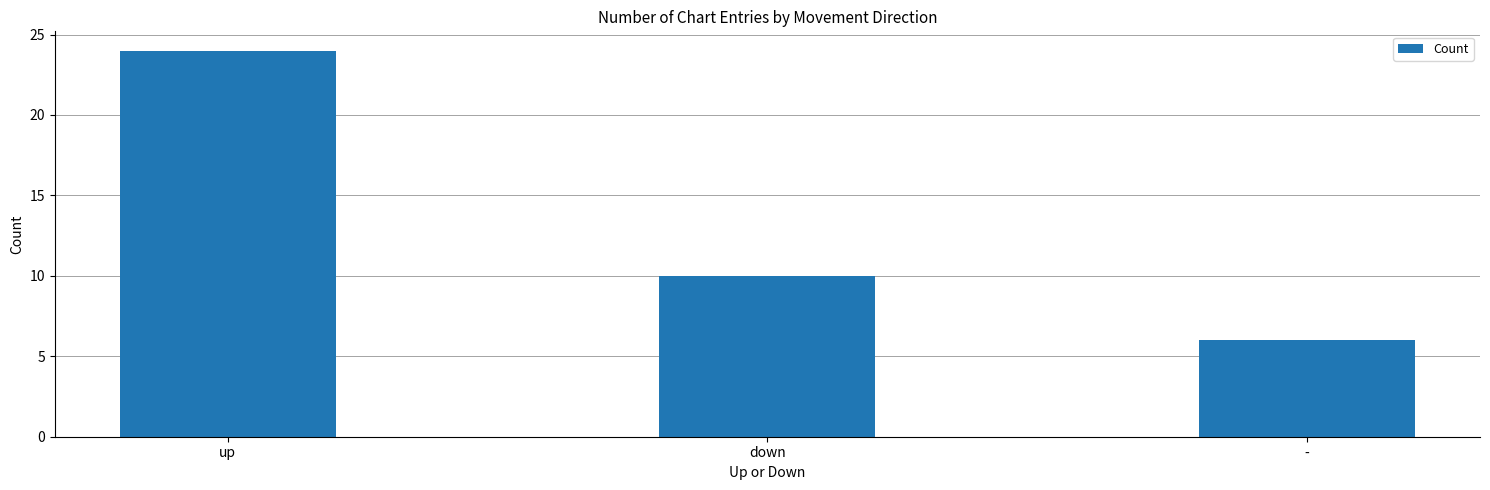

Rank the categories by value from lowest to highest.

-, down, up